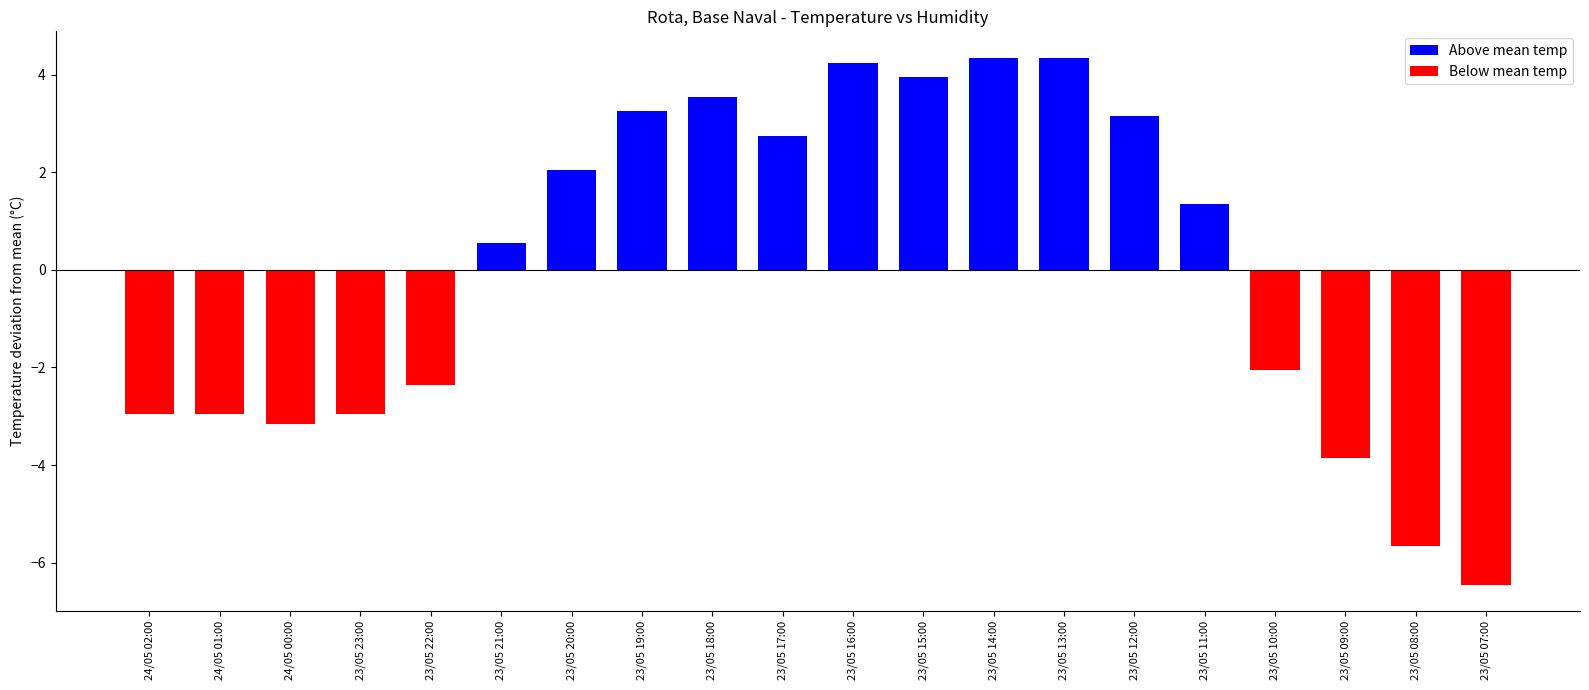

Count the number of categories in the chart.

20